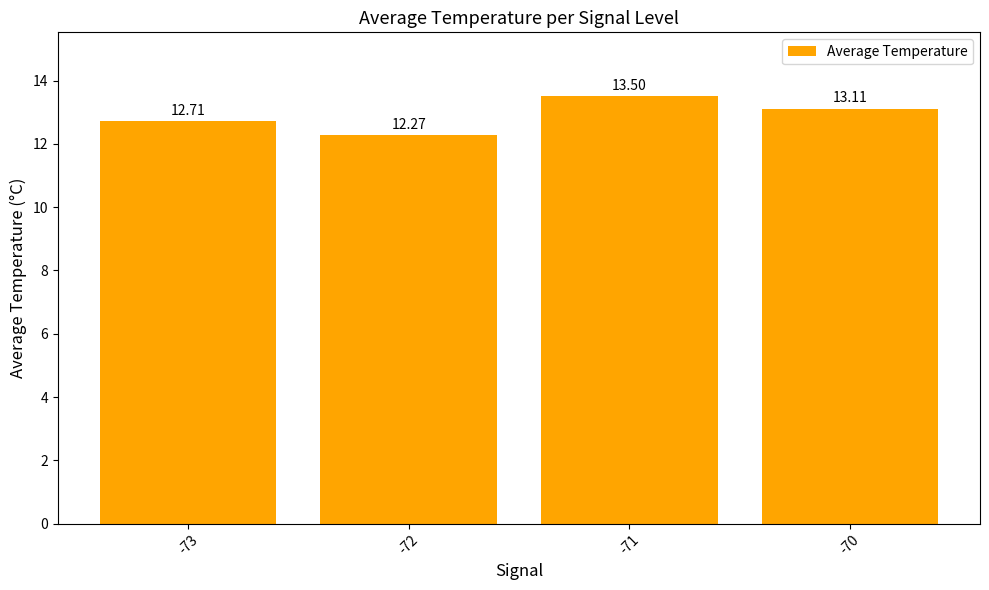

Which has a higher value, -72 or -73?

-73